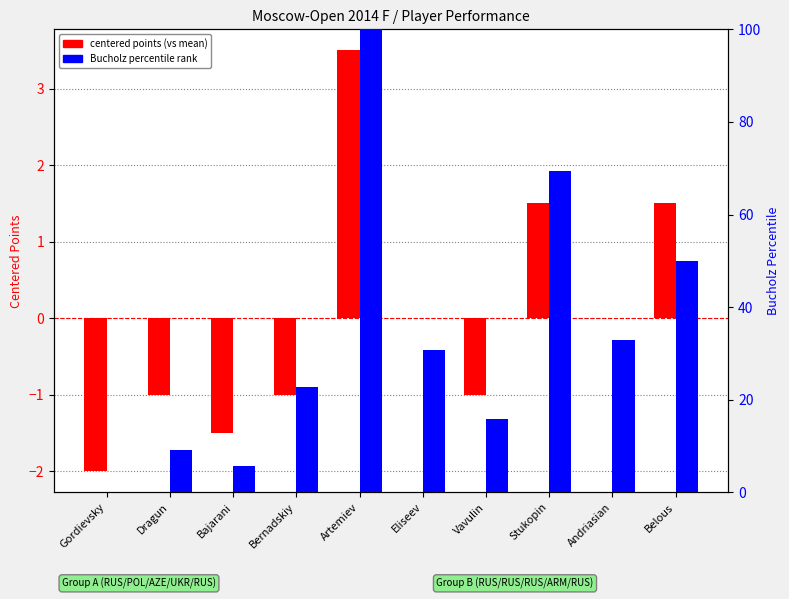

Reading right to left, what are all the values shown in this chart?

centered points (vs mean): 1.5	0.0	1.5	-1.0	0.0	3.5	-1.0	-1.5	-1.0	-2.0
Bucholz percentile rank: 50.0	33.0	69.3	15.9	30.7	100.0	22.7	5.7	9.1	0.0